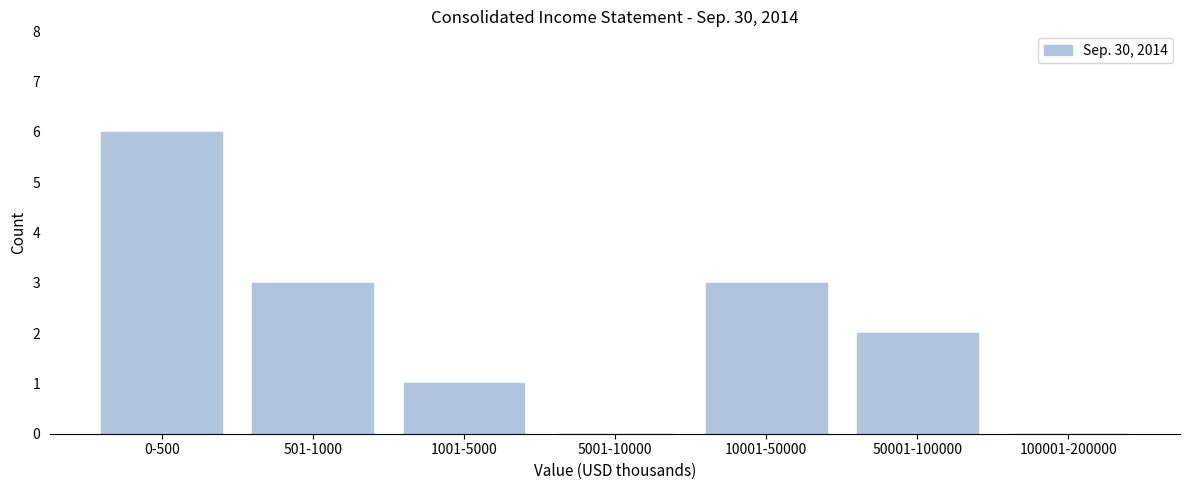

Reading left to right, transcribe all the data shown in this chart.

0-500=6	501-1000=3	1001-5000=1	5001-10000=0	10001-50000=3	50001-100000=2	100001-200000=0